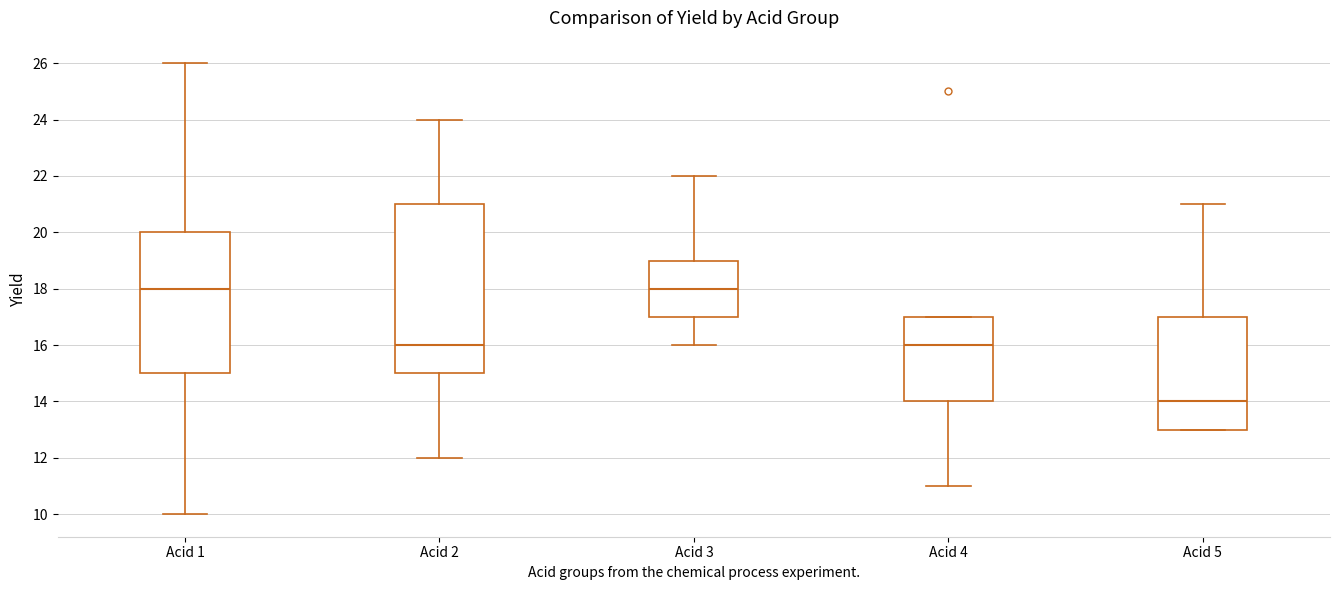

Where is the upper edge of the box for Acid 5 on the y-axis? The values are not printed on the chart, so give them approximately, as read against the axis.

17